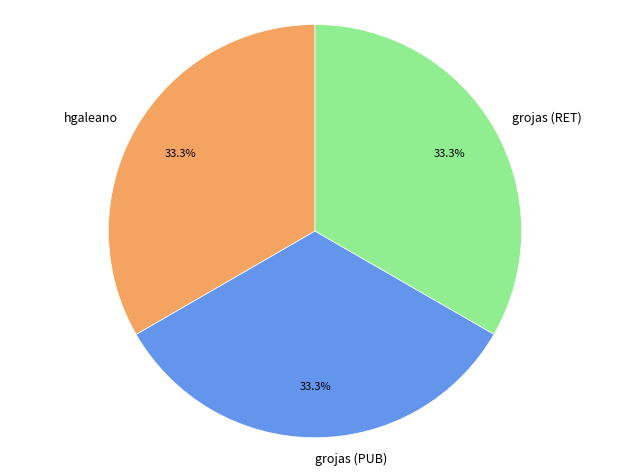

Approximately how many times larger is the value at grojas (PUB) compared to hgaleano?

1.0